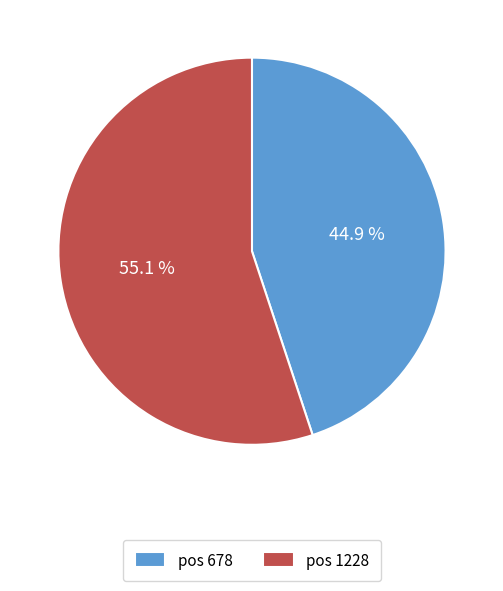

How many slices are in this pie chart?

2